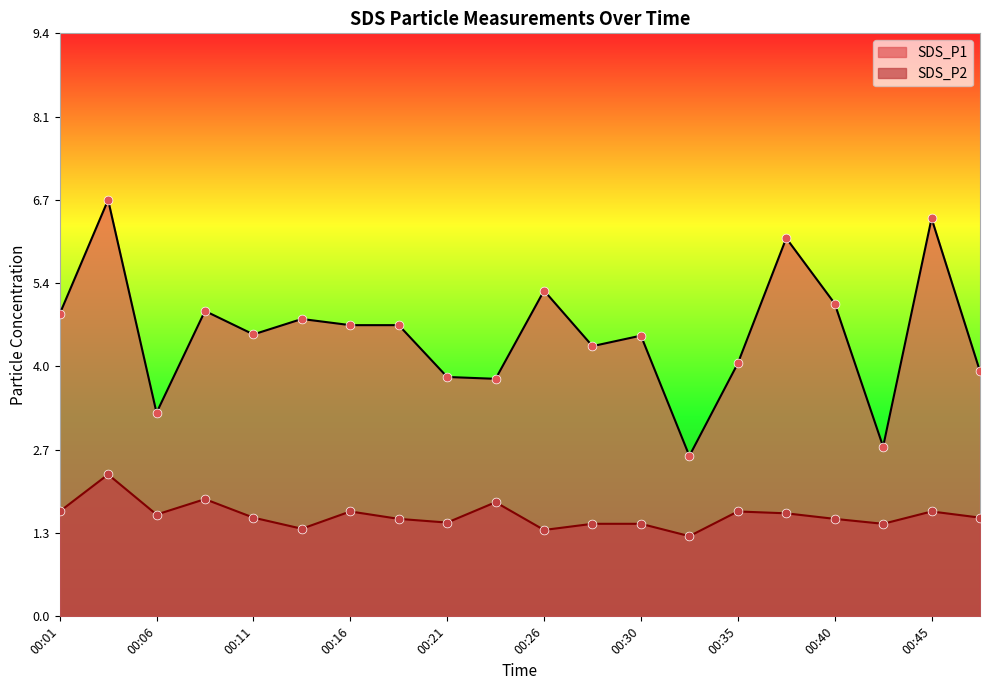

Which series reaches the maximum Y coordinate?

SDS_P1